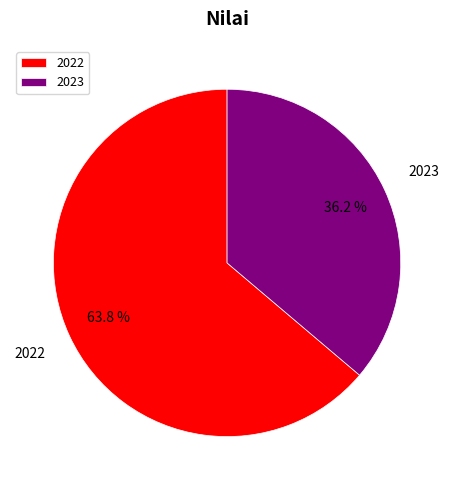

What percentage is the 2023 slice, to the nearest percent?

36%